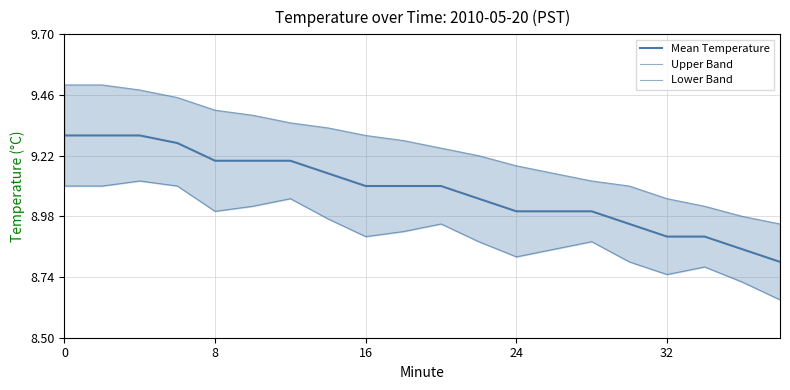

The value of Upper Band at 5 is 12.3. True or false?

False